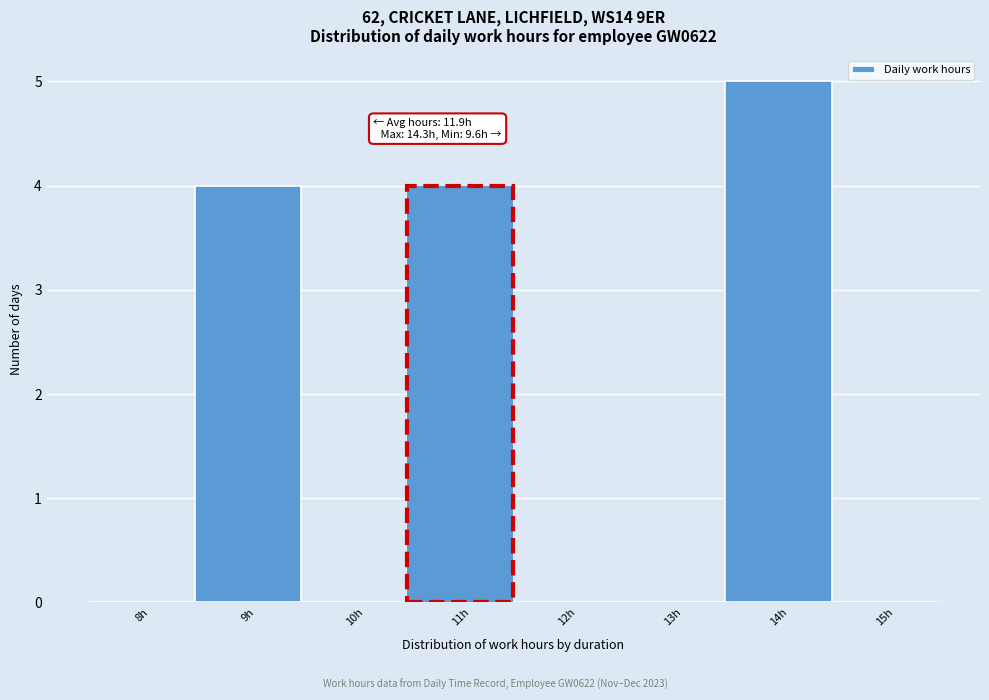

Reading left to right, extract all data points from this chart.

8h=0	9h=4	10h=0	11h=4	12h=0	13h=0	14h=5	15h=0